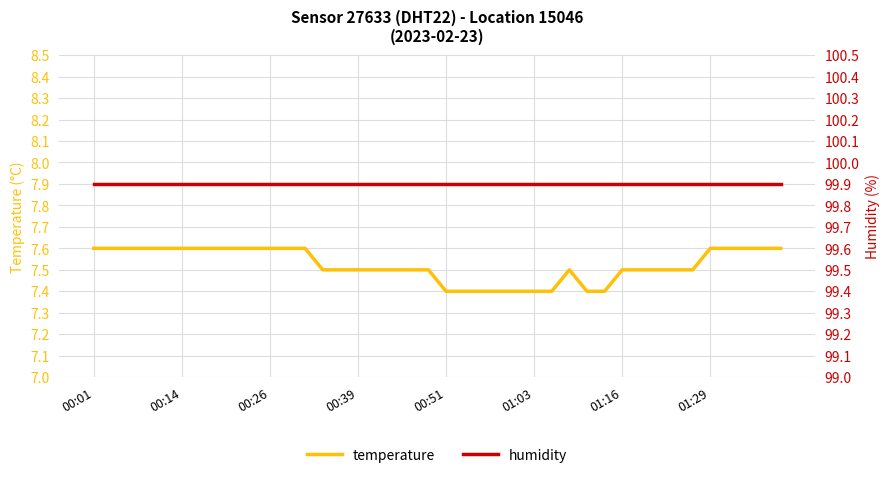

At how many categories does at least one series exceed 9?

40